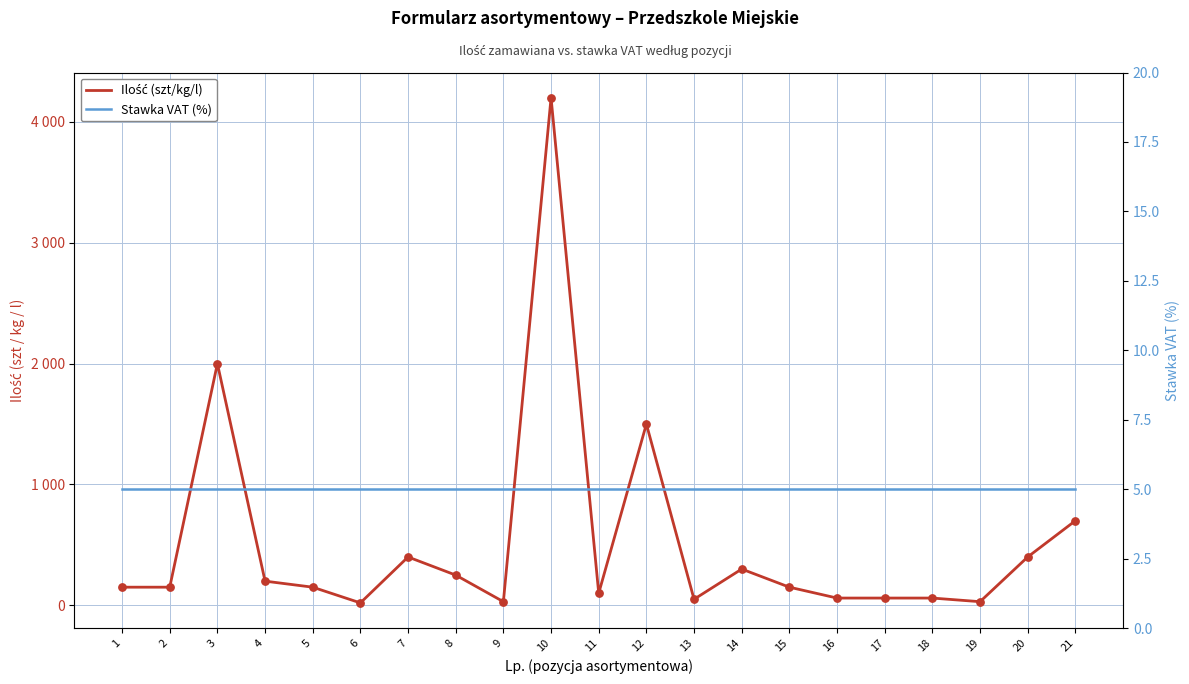

Which series has the largest total across all categories?

Ilość (szt/kg/l)